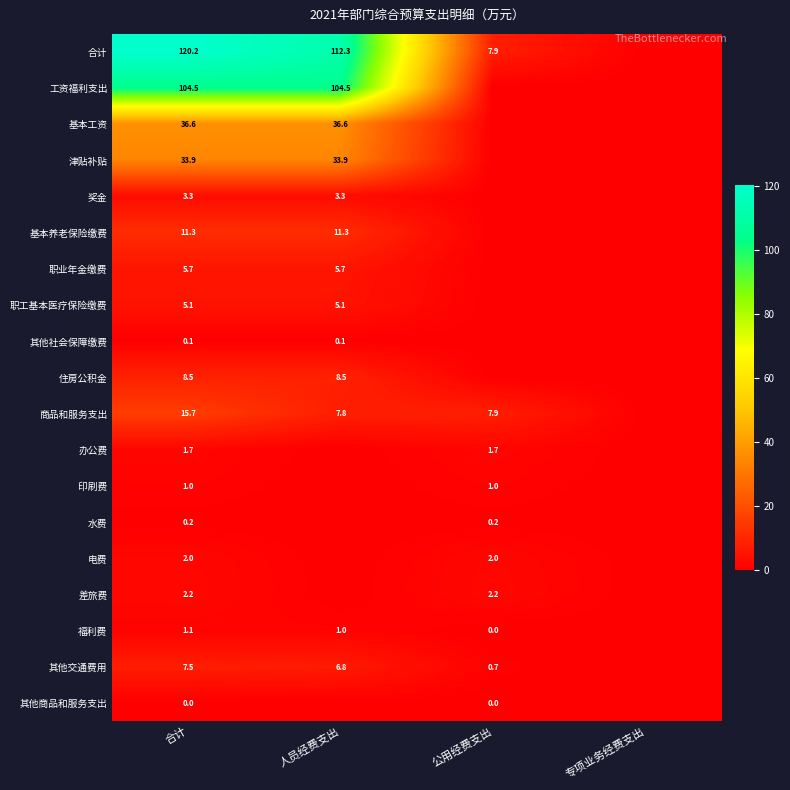

True or false: 职业年金缴费 has a value of 3.1 at 合计.

False